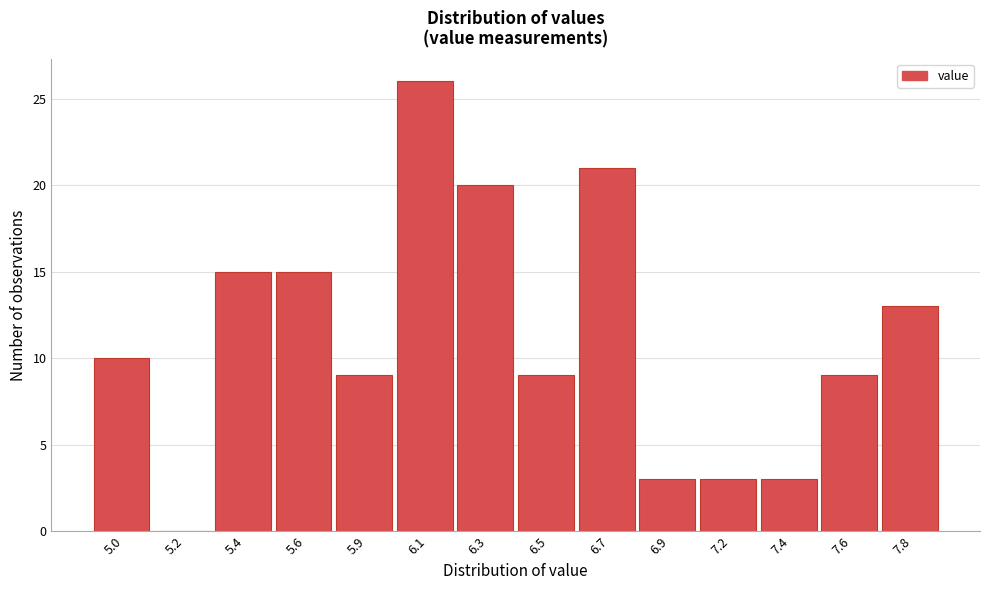

Reading left to right, what are all the values shown in this chart?

5.0=10	5.2=0	5.4=15	5.6=15	5.9=9	6.1=26	6.3=20	6.5=9	6.7=21	6.9=3	7.2=3	7.4=3	7.6=9	7.8=13